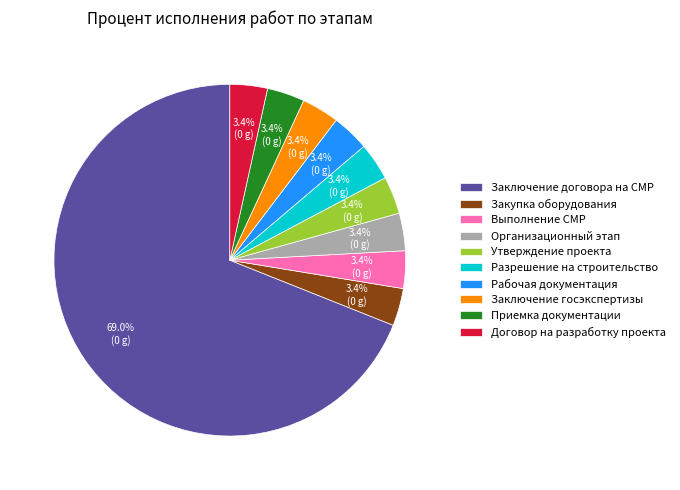

Which slice represents more than half of the pie?

Заключение договора на СМР